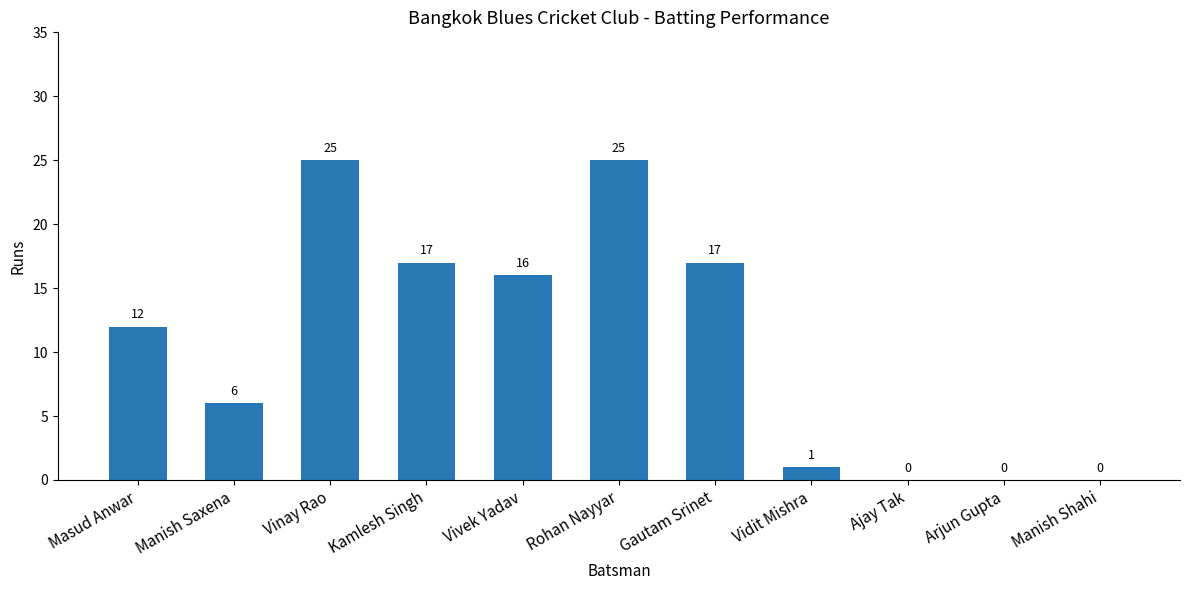

How many values are above zero?

8